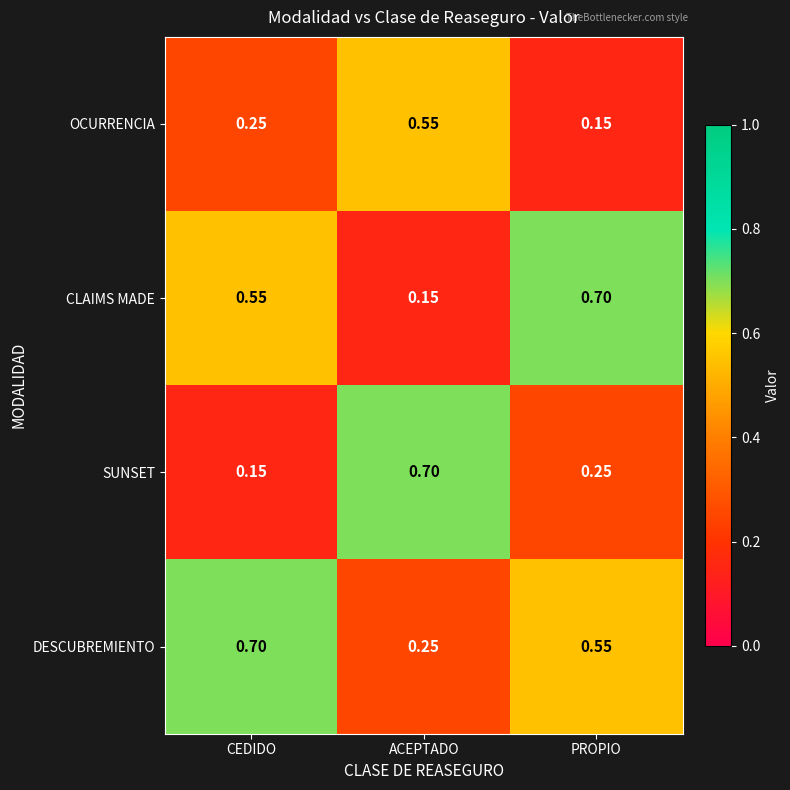

Where is CLAIMS MADE nearest to the value 0?

ACEPTADO